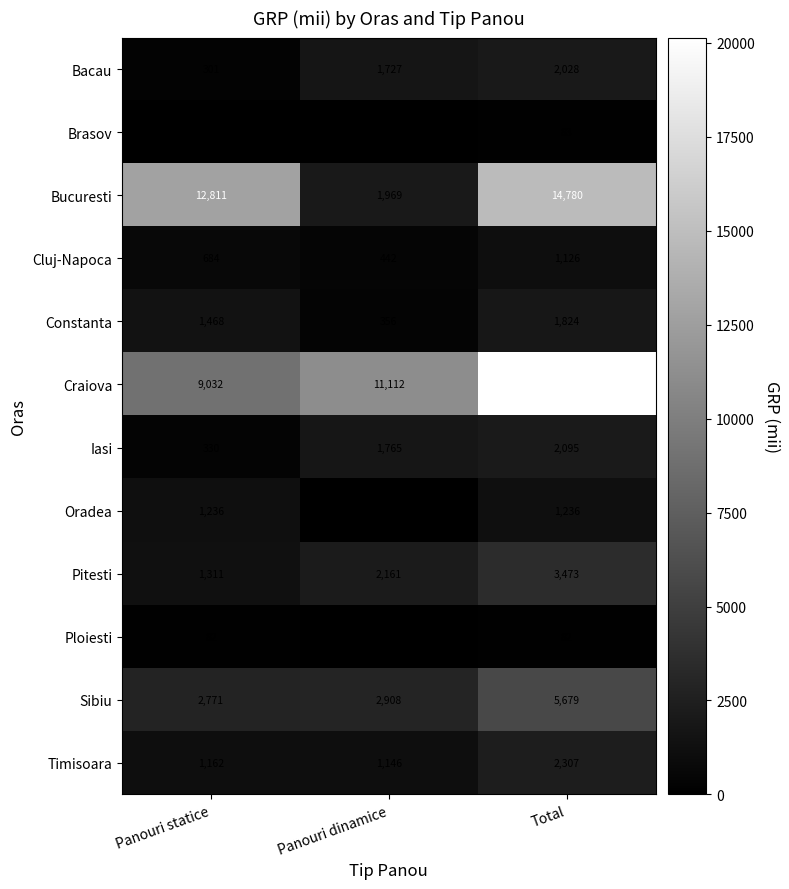

The Constanta series shows 356 at Panouri dinamice. True or false?

True